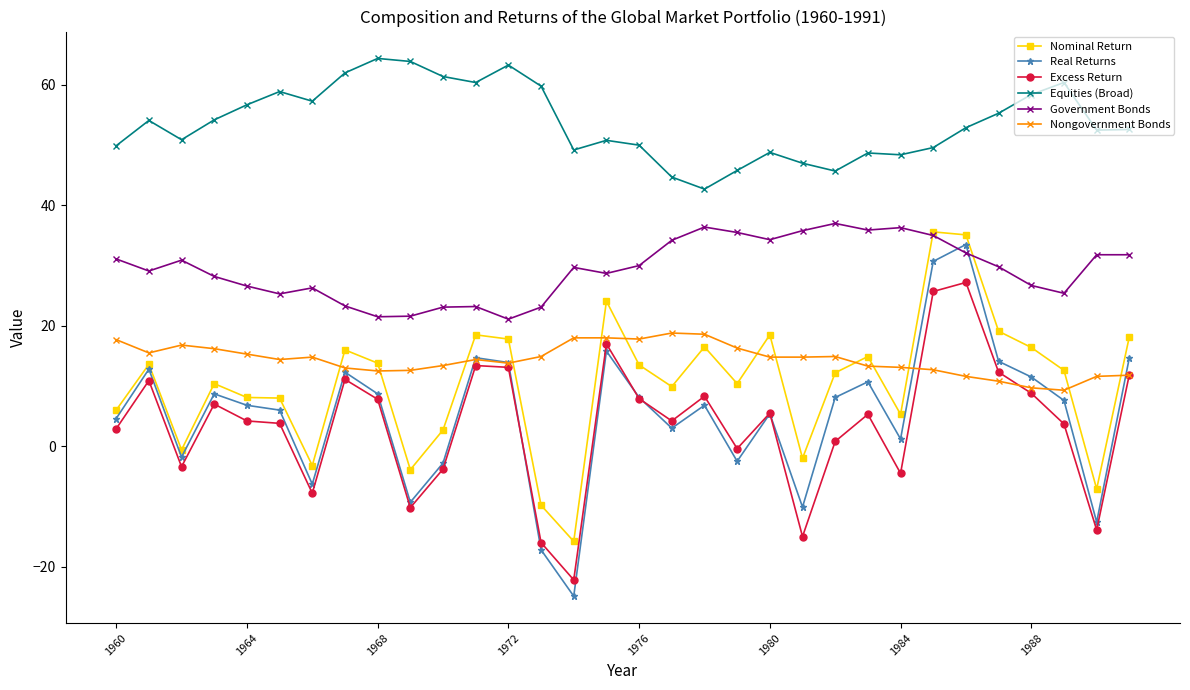

How many series are shown in this chart?

6